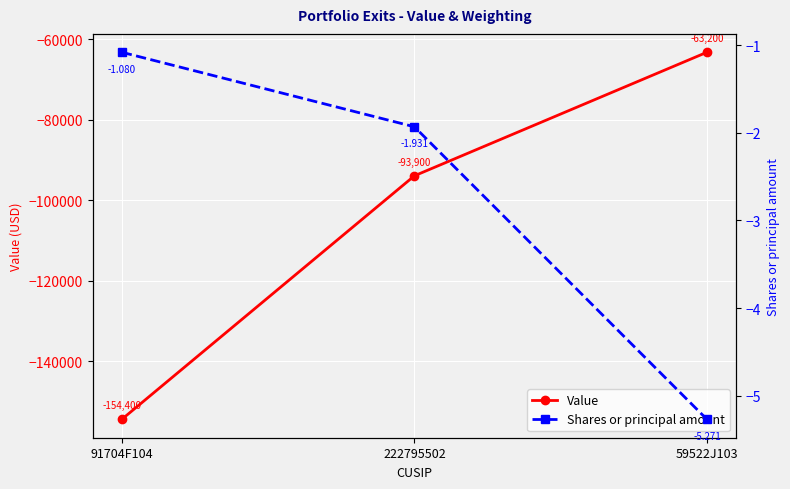

Reading left to right, transcribe all the data shown in this chart.

Value: 91704F104=-154400.0	222795502=-93900.0	59522J103=-63200.0
Shares or principal amount: 91704F104=-1.1	222795502=-1.9	59522J103=-5.3